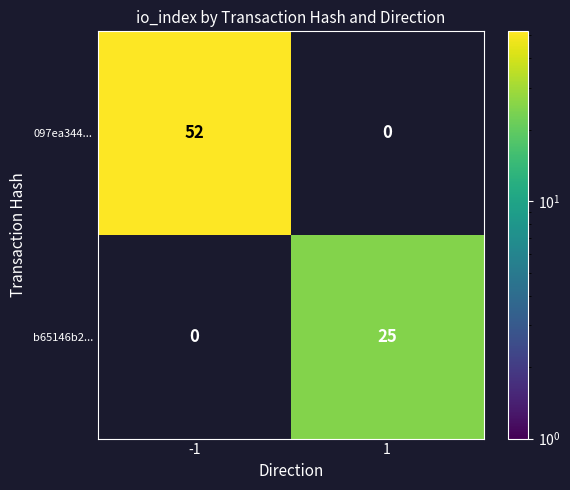

True or false: b65146b2... has a value of 25 at 1.

True